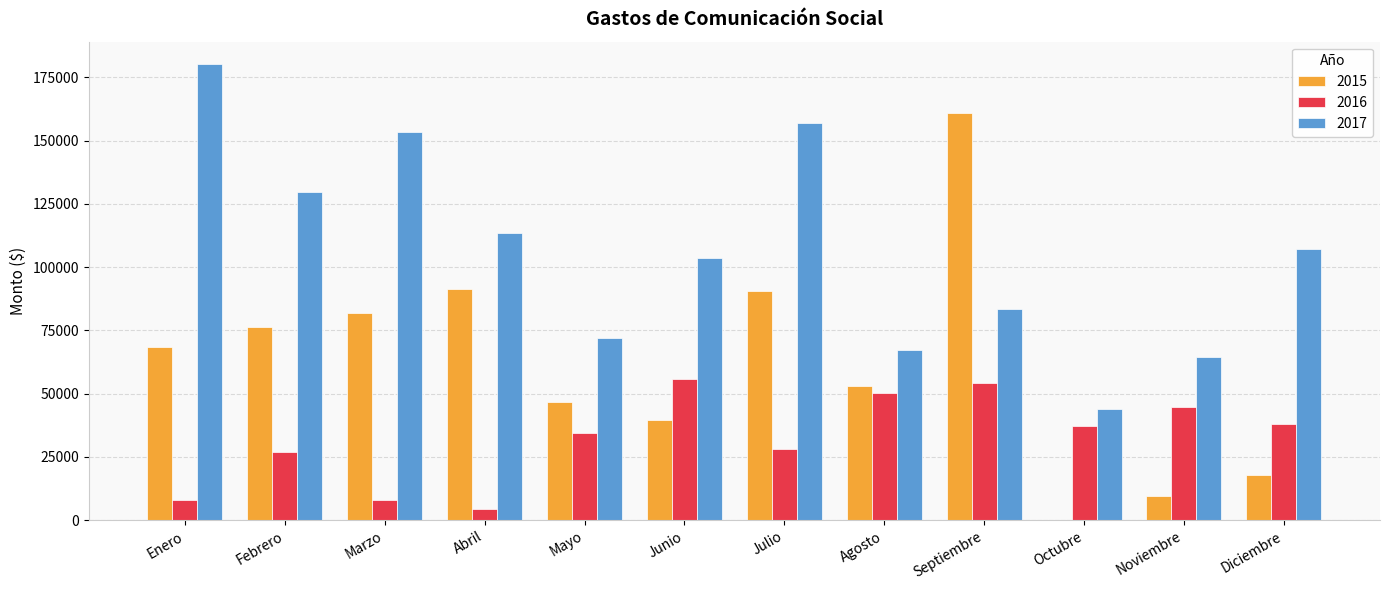

The value of 2016 at Junio is 55715.4. True or false?

True